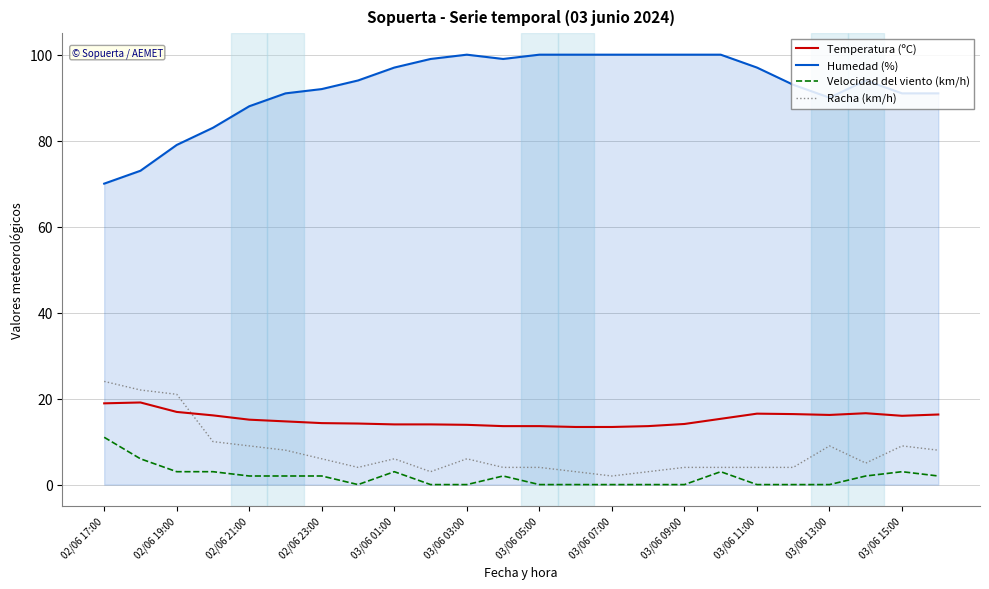

Which series has the largest range (max minus min)?

Humedad (%)